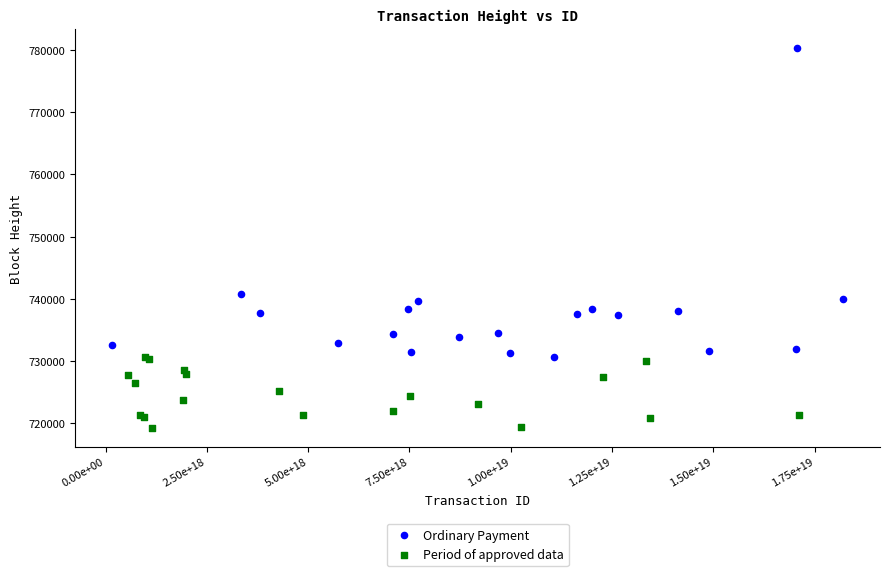

Which series has the largest Y range (max minus min)?

Ordinary Payment